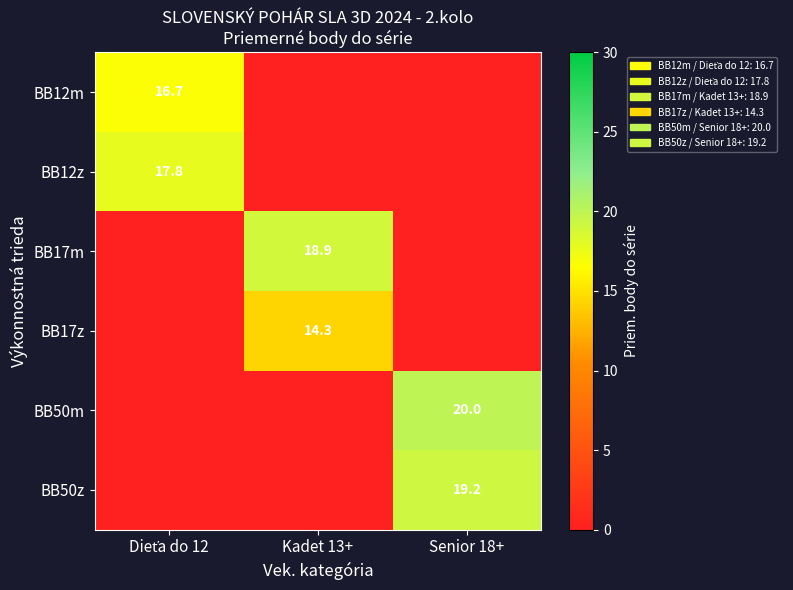

Is it true that BB17m equals 18.9 at Kadet 13+?

True